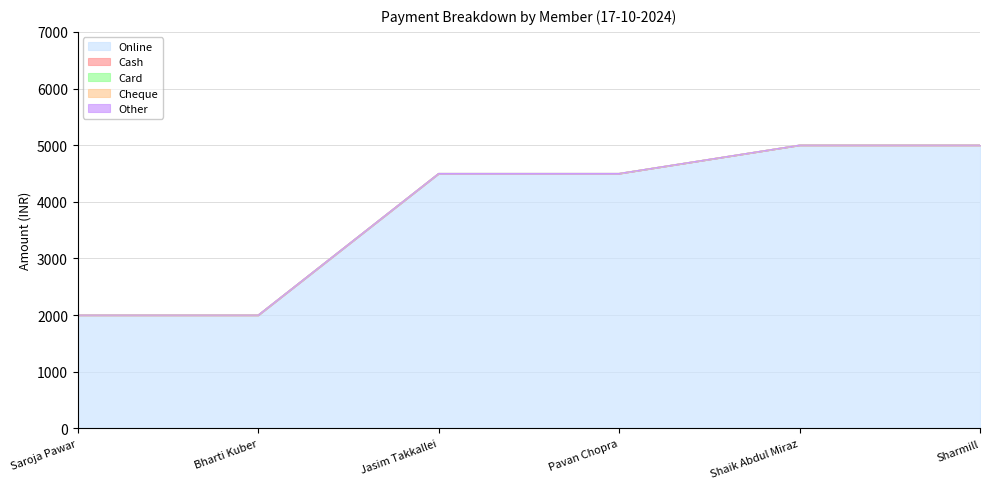

At which category does the chart reach its minimum across all series?

Saroja Pawar